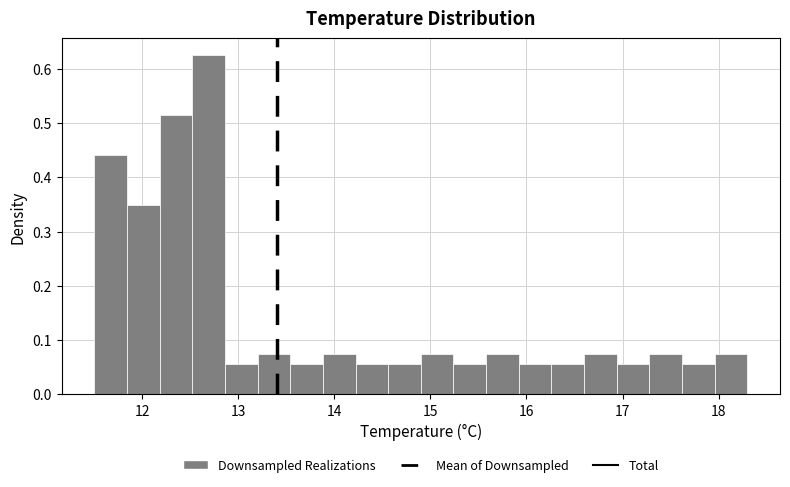

Read against the x-axis, roughly where is the centre of the tallest bar?

12.7